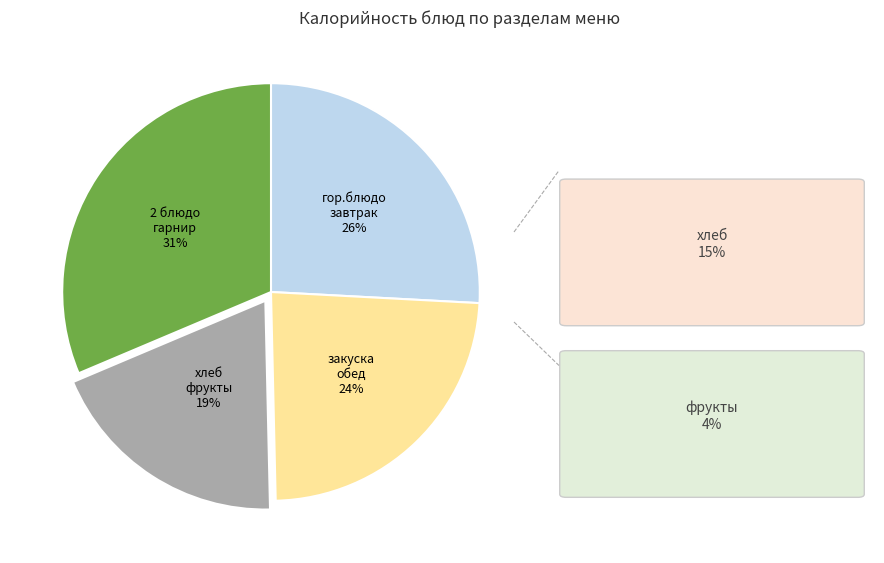

Is there a majority slice in this chart?

No